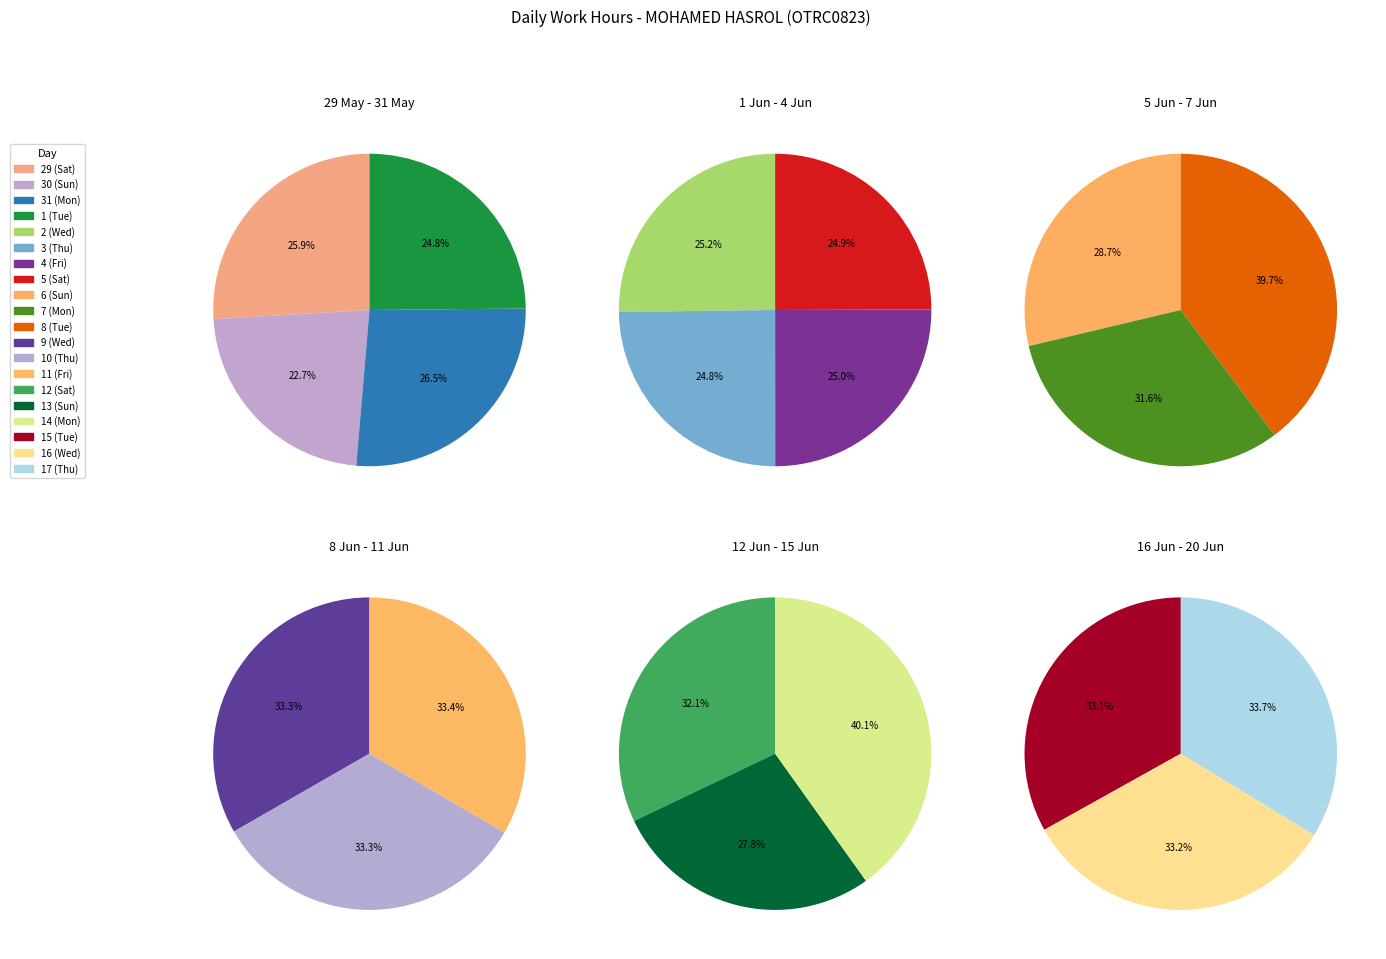

How many segments does this pie chart have?

20